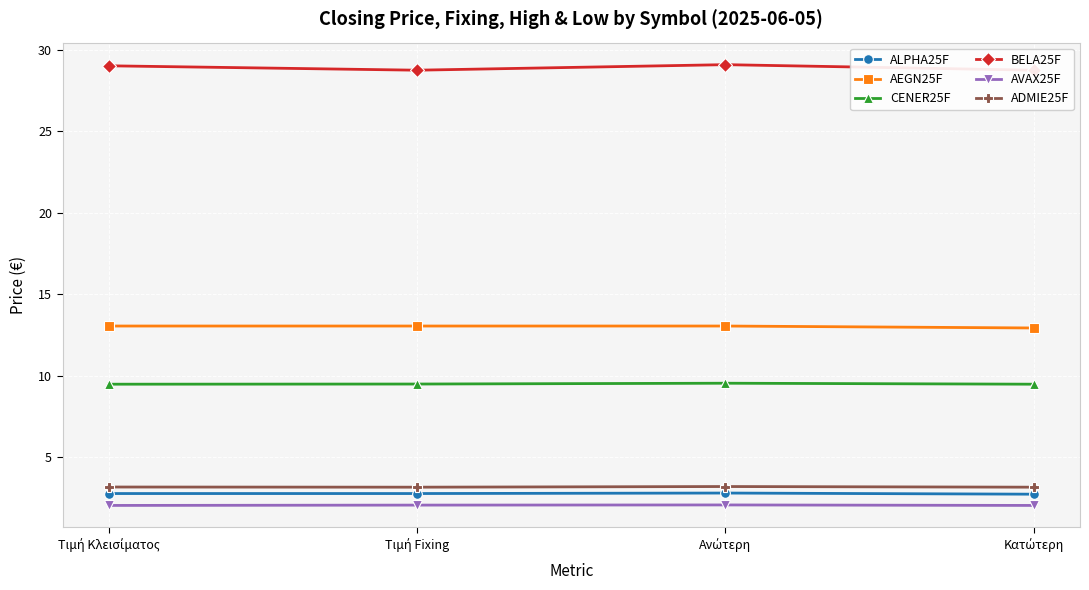

What is the label of the 4th point from the right?

Τιμή Κλεισίματος